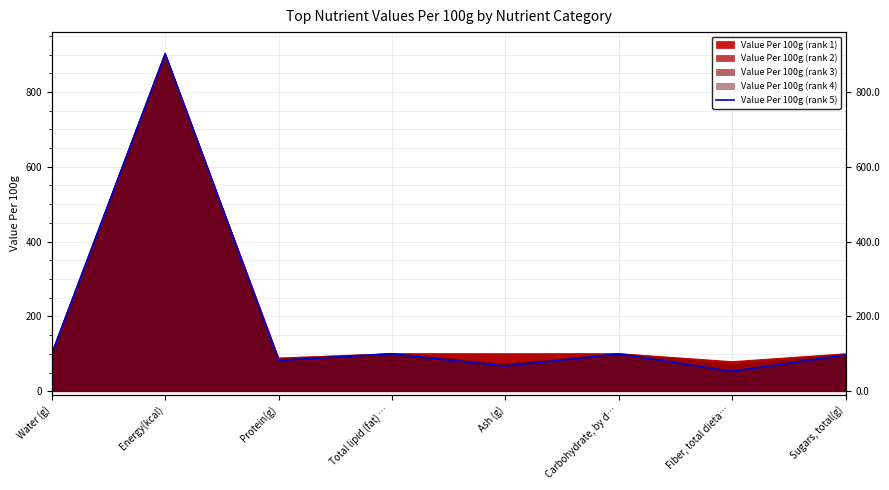

What is the ratio of the value at Ash (g) to the value at Protein(g)?

0.8